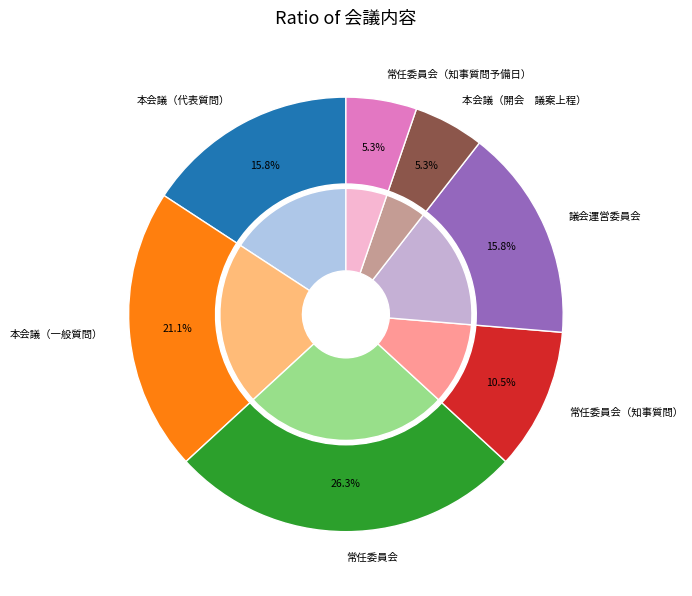

What percentage is NOT represented by 常任委員会（知事質問）?

89.5%